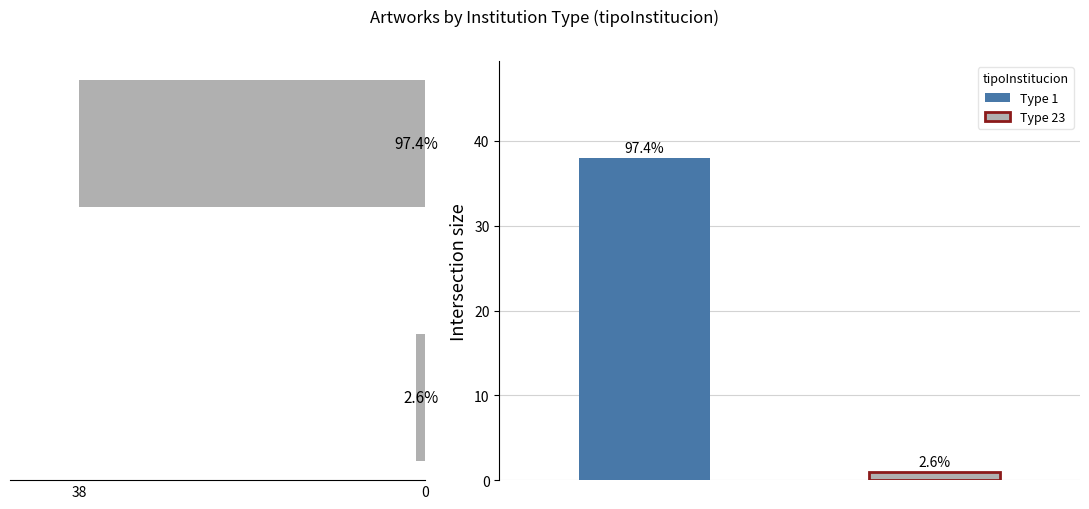

True or false: the data shows 1 at 0.

False